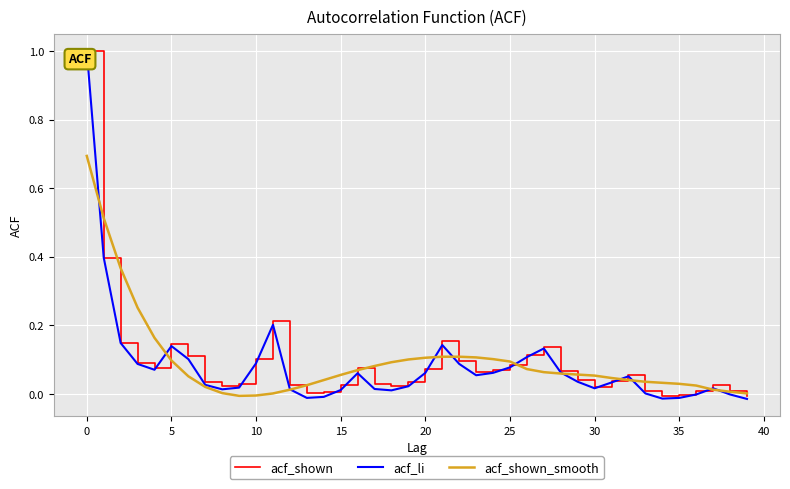

Which series has the largest range (max minus min)?

acf_li